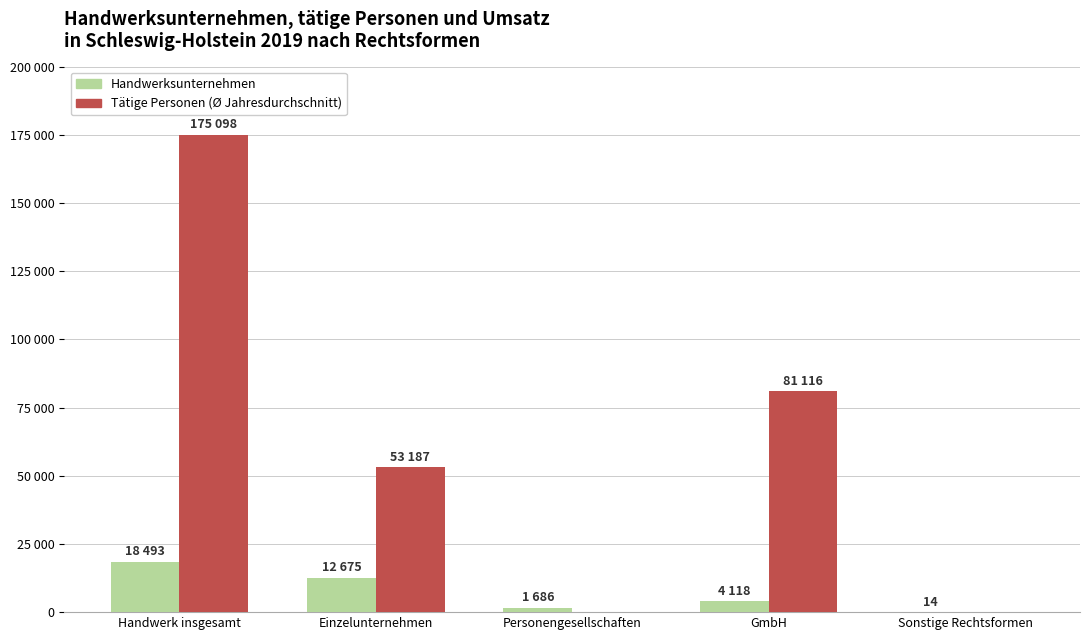

What is the greatest value displayed?

175098